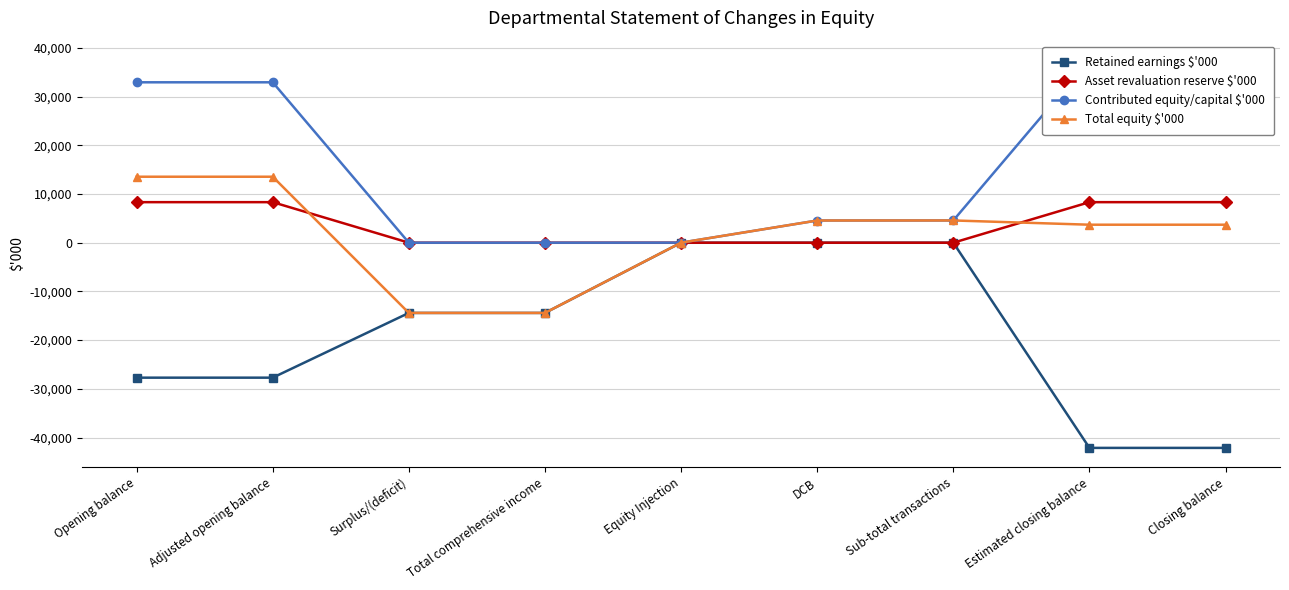

Which label corresponds to the smallest value in the chart?

Estimated closing balance